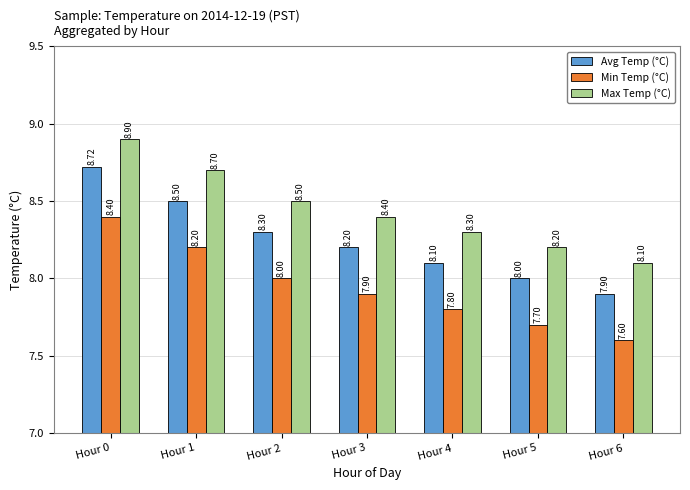

What is the total value across all series at Hour 0?

26.0